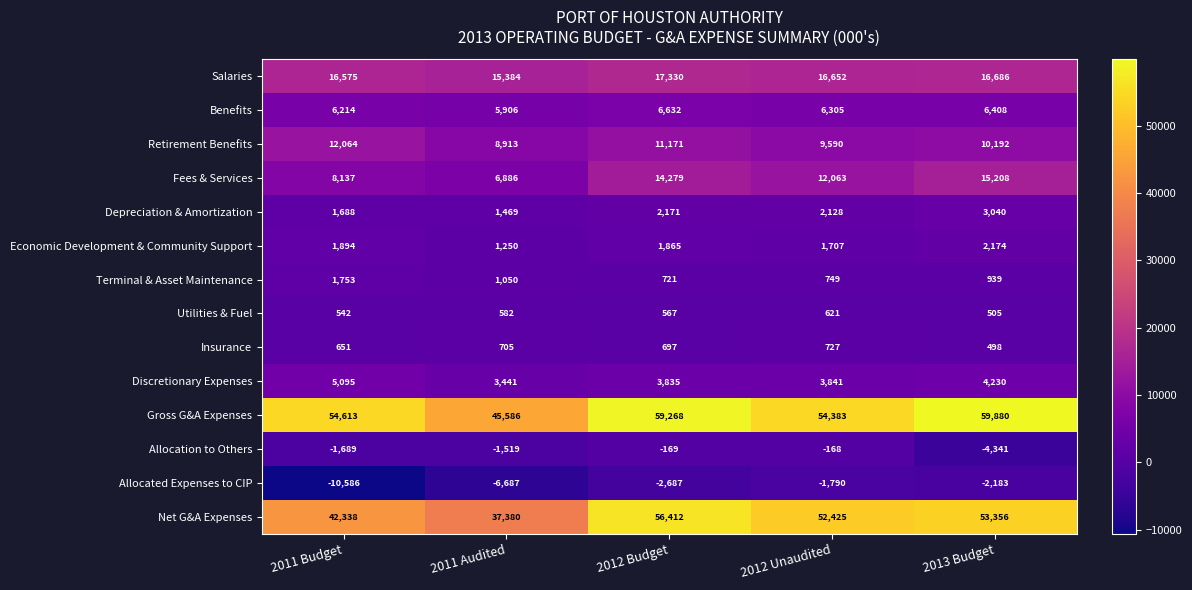

Which series has the largest range (max minus min)?

Net G&A Expenses